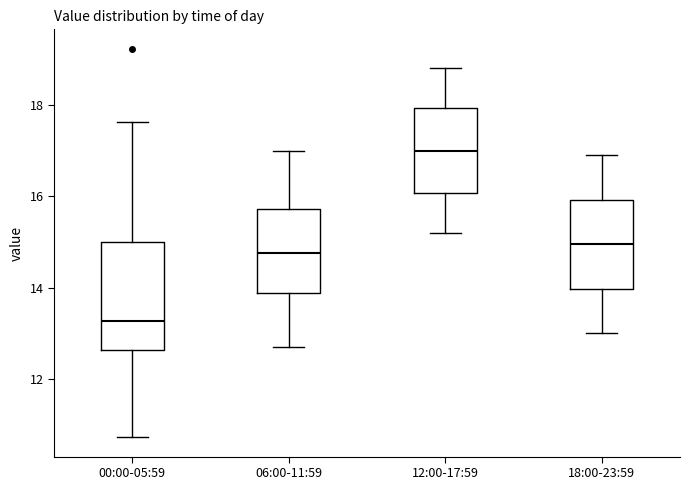

Which box's median line is the highest?

12:00-17:59